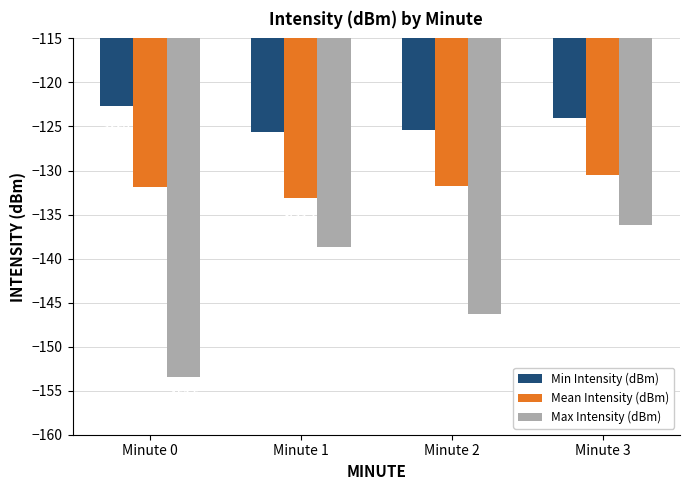

Is it true that Mean Intensity (dBm) equals -201.7 at Minute 0?

False